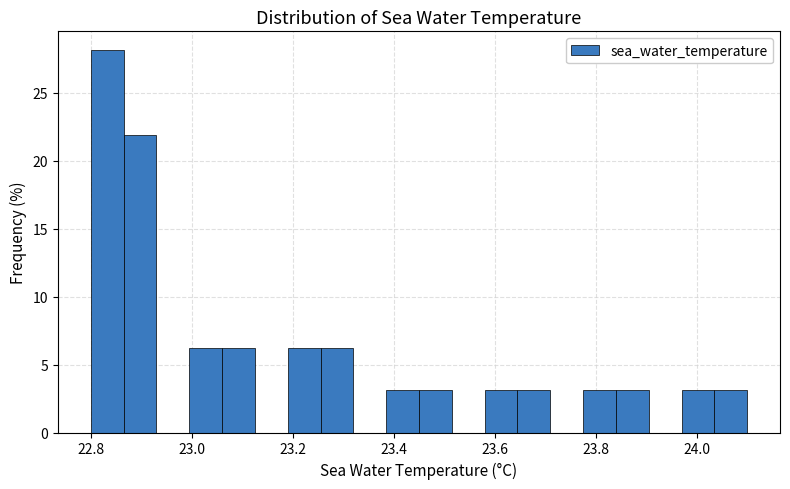

Read against the x-axis, roughly where is the centre of the tallest bar?

22.84